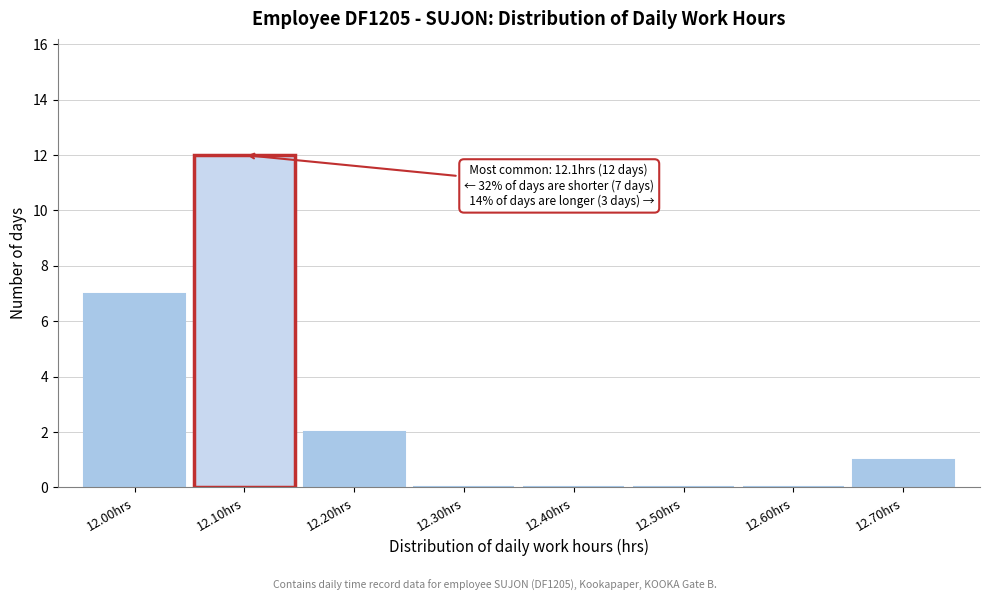

Reading left to right, transcribe all the data shown in this chart.

12.00hrs=7	12.10hrs=12	12.20hrs=2	12.30hrs=0	12.40hrs=0	12.50hrs=0	12.60hrs=0	12.70hrs=1